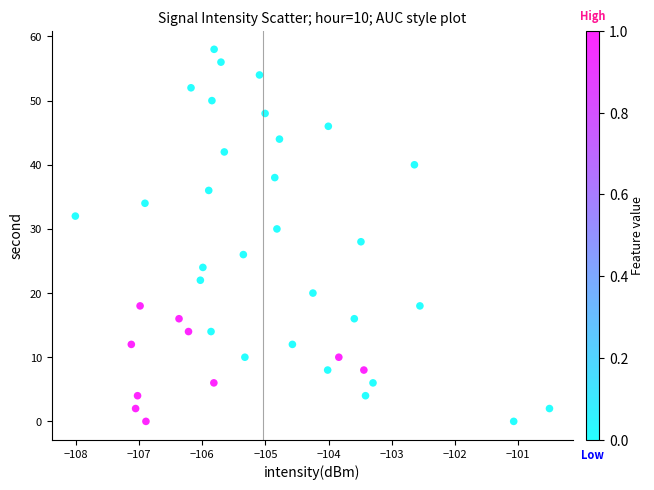

What is the range of Y values (max minus min)?

58